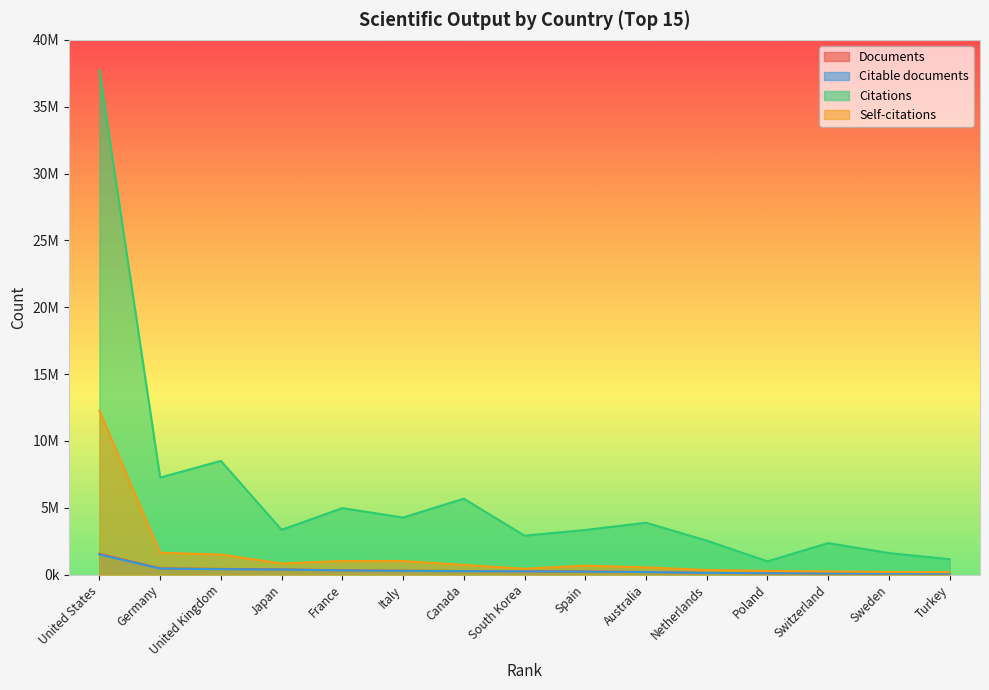

What is the difference between the highest and lowest values at Netherlands?

2420452